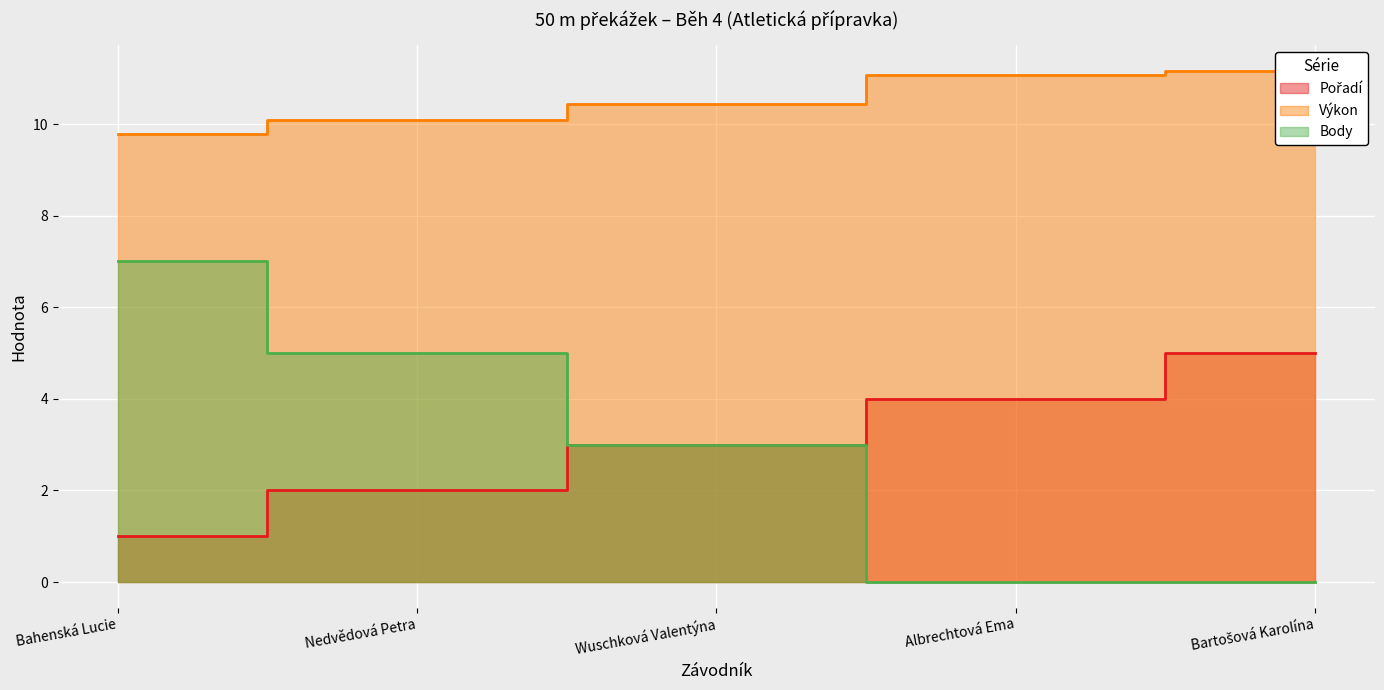

Reading left to right, what are all the values shown in this chart?

Pořadí: 1.0	2.0	3.0	4.0	5.0
Výkon: 9.8	10.1	10.4	11.1	11.2
Body: 7.0	5.0	3.0	0.0	0.0